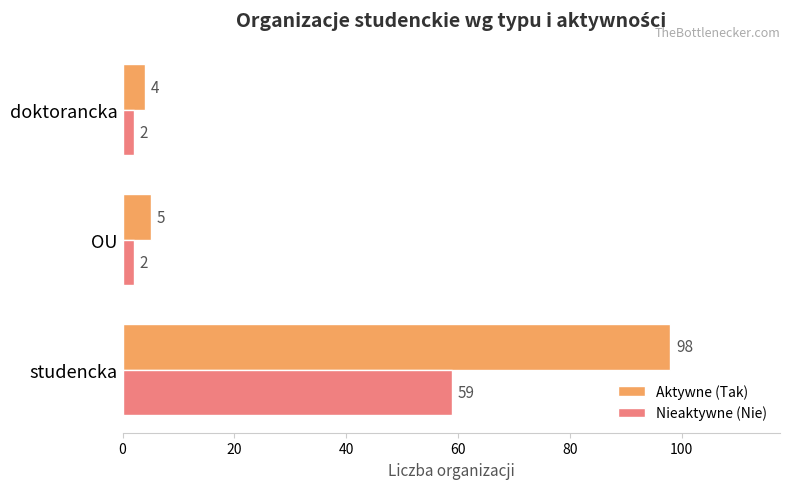

What is the average value of the Aktywne (Tak) series?

36